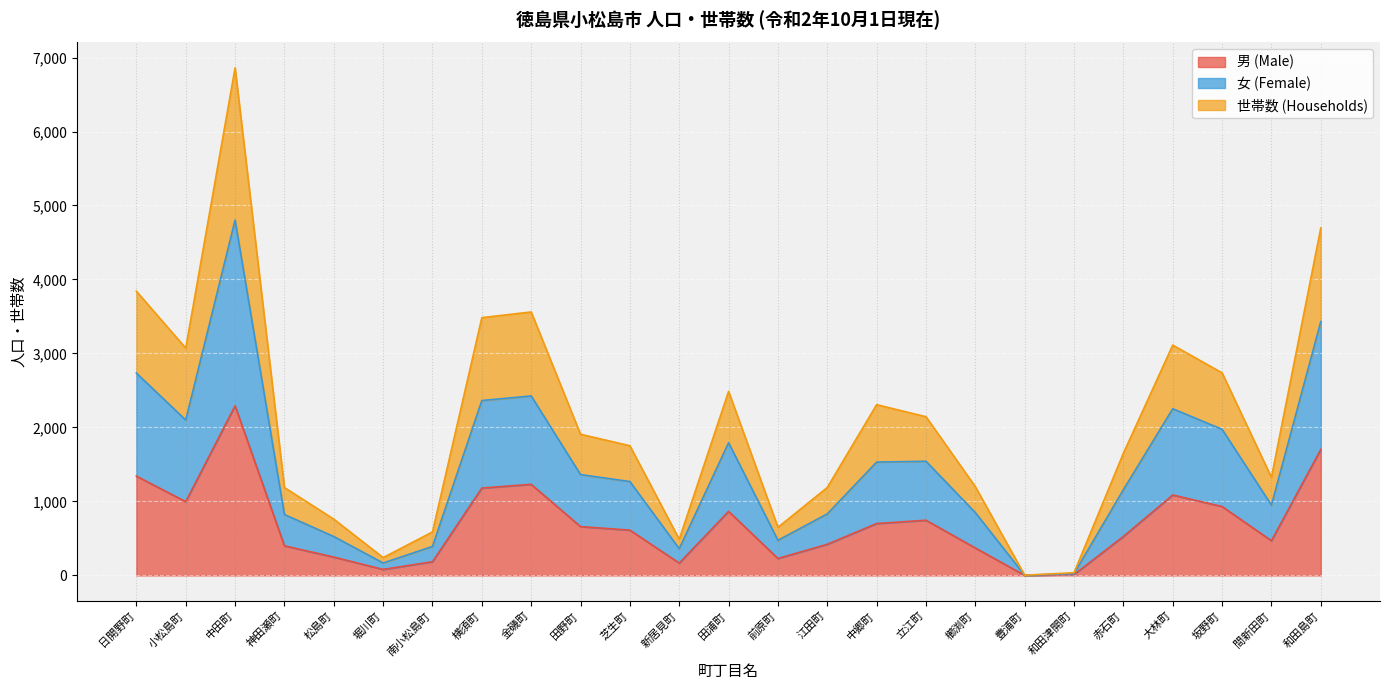

At which label does 男 (Male) reach its peak?

中田町